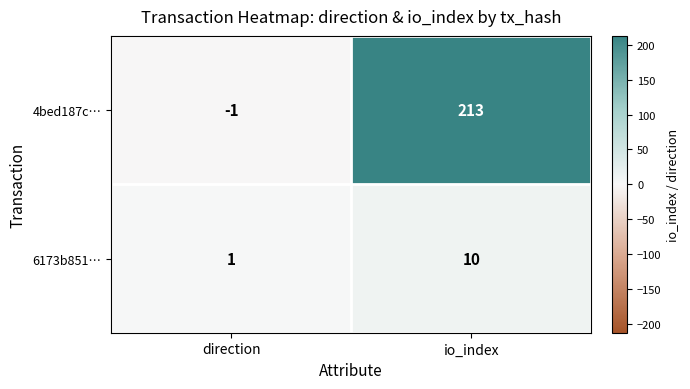

Is it true that 4bed187c… equals -1 at direction?

True